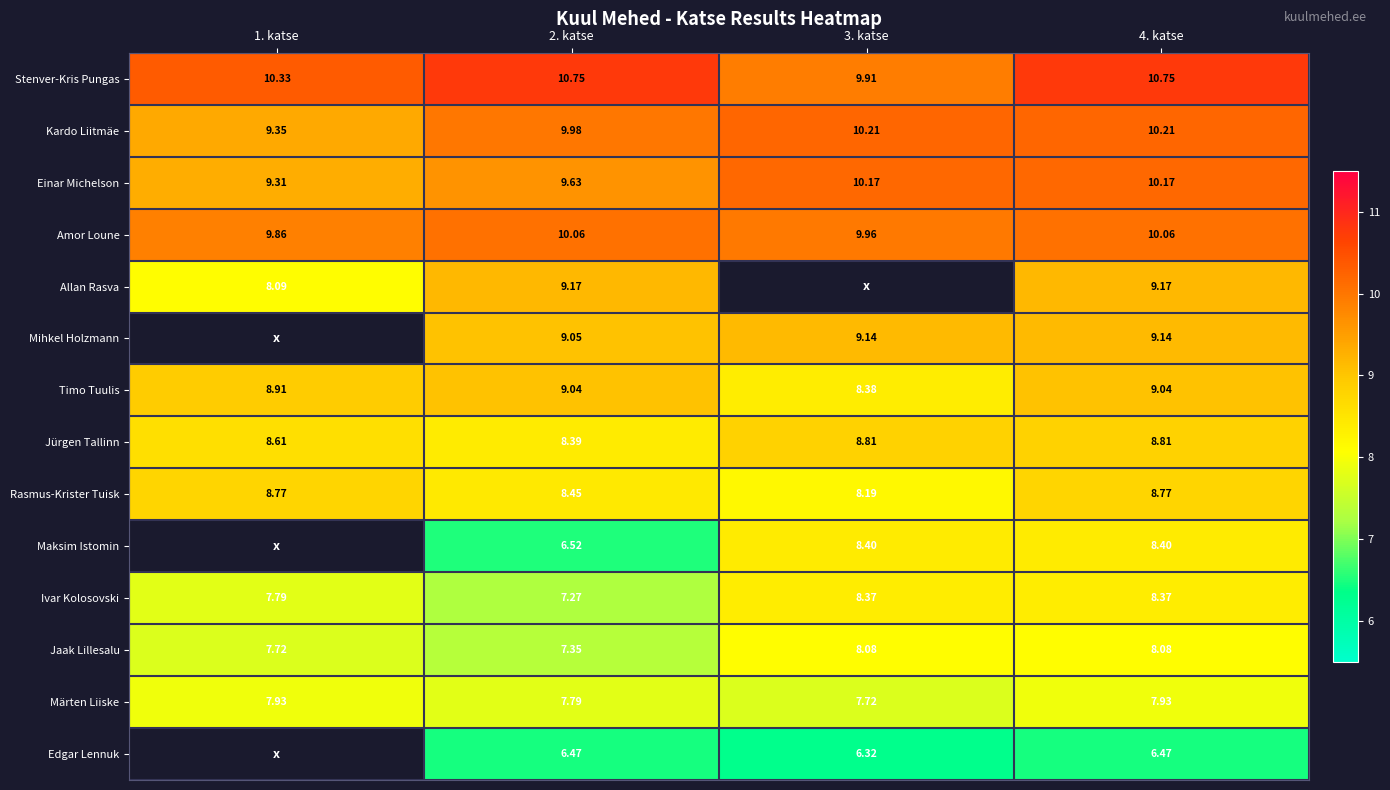

Is the value of Kardo Liitmäe at 3. katse greater than the value of Stenver-Kris Pungas at 2. katse?

No